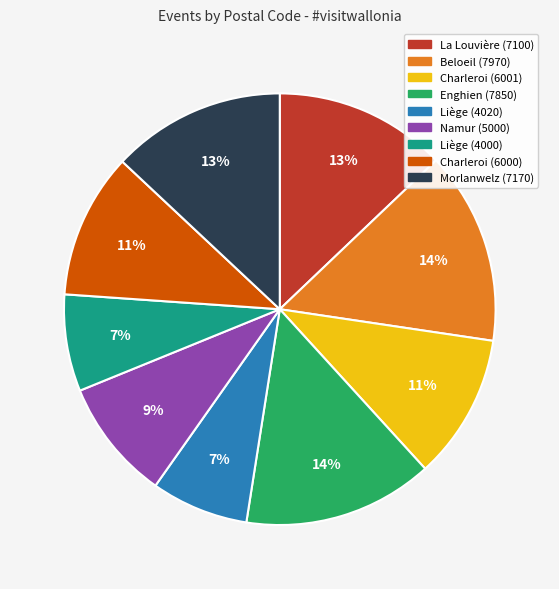

Is it true that Namur (5000) is 9% of the pie?

True